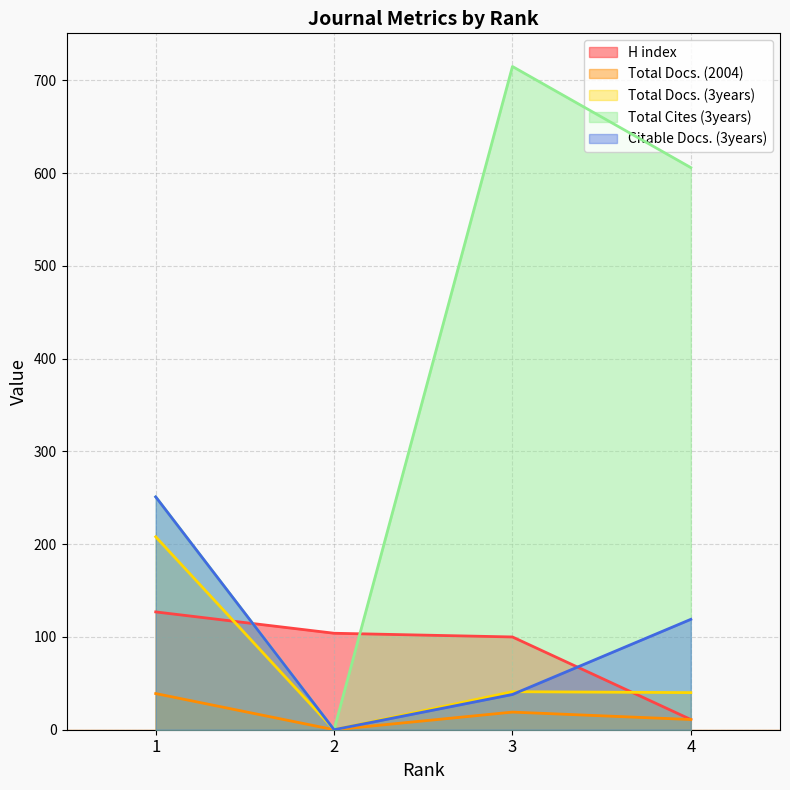

What is the value of the Total Docs. (2004) point at the 3rd from the left?

19